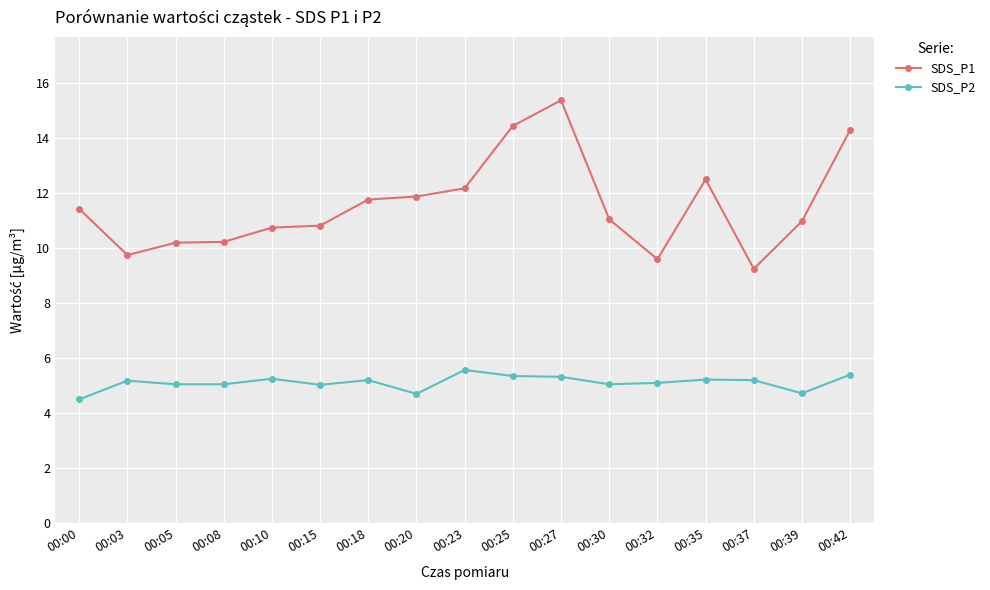

What is the average value of the SDS_P2 series?

5.1